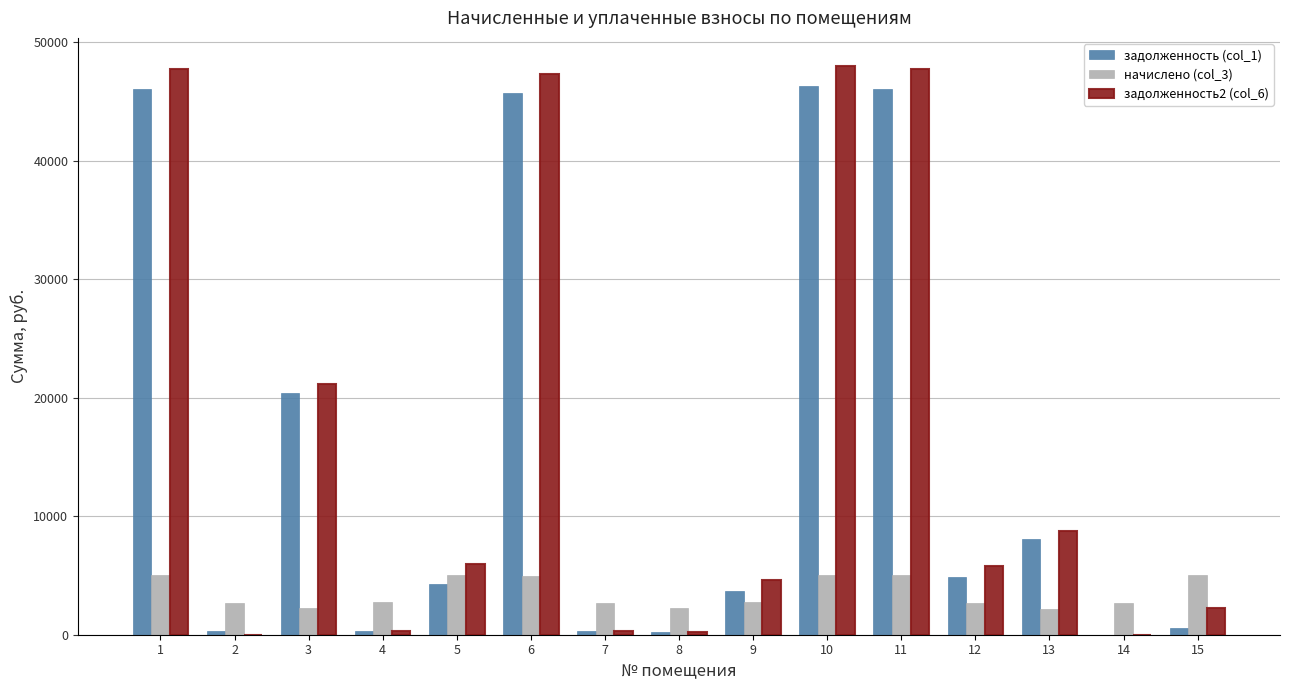

The value of задолженность2 (col_6) at 10 is 47965.3. True or false?

True